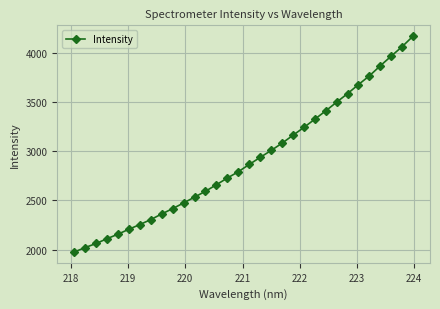

What is the smallest value displayed?

1976.7